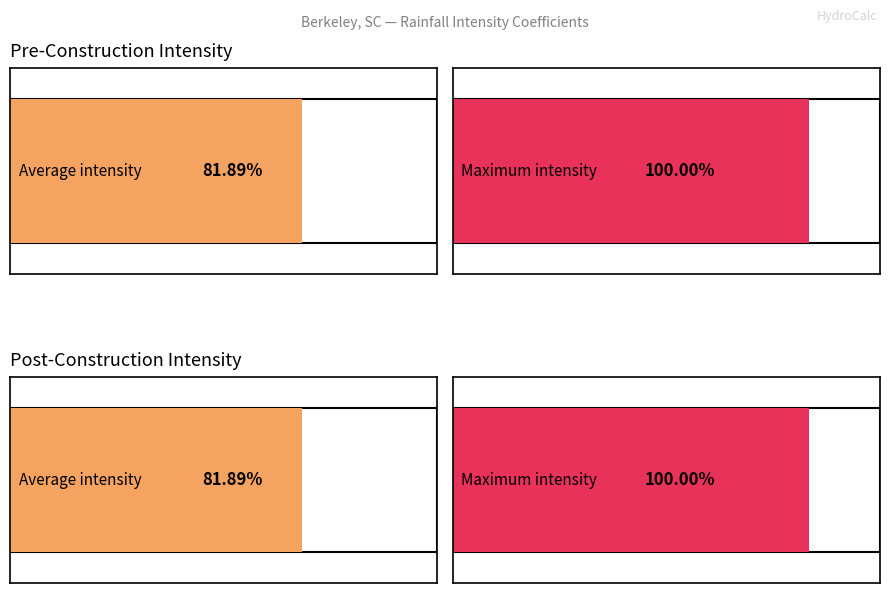

The Post-Intensity series shows 4.2 at 5. True or false?

False